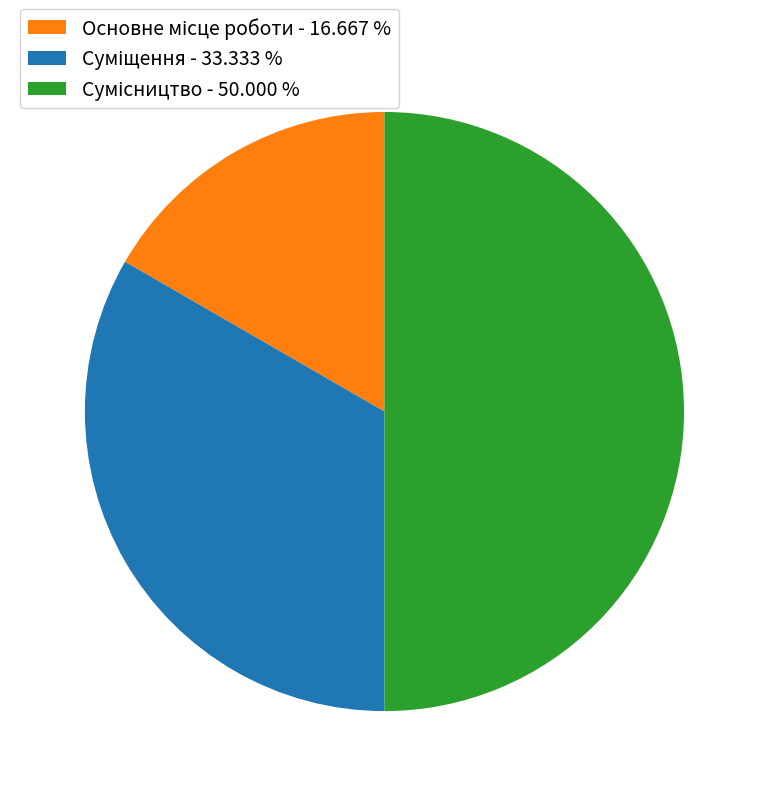

What is the total percentage of Сумісництво and Суміщення?

83.3%